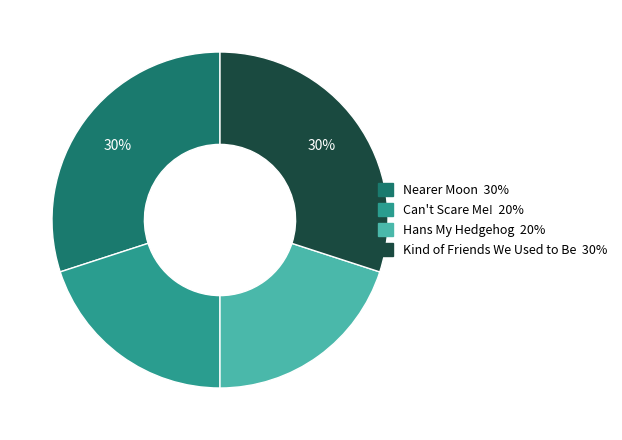

The Nearer Moon slice represents 38% of the pie. True or false?

False